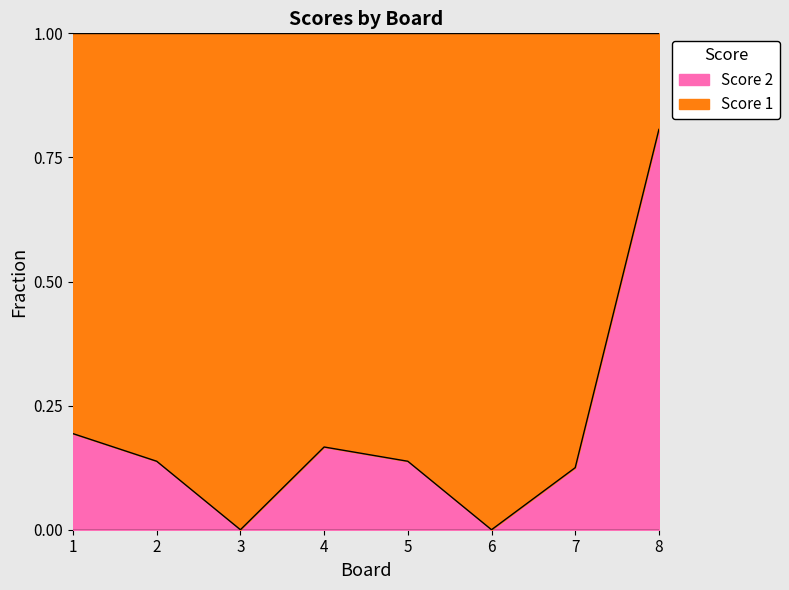

What is the sum of the values at 6 and 7?

0.1